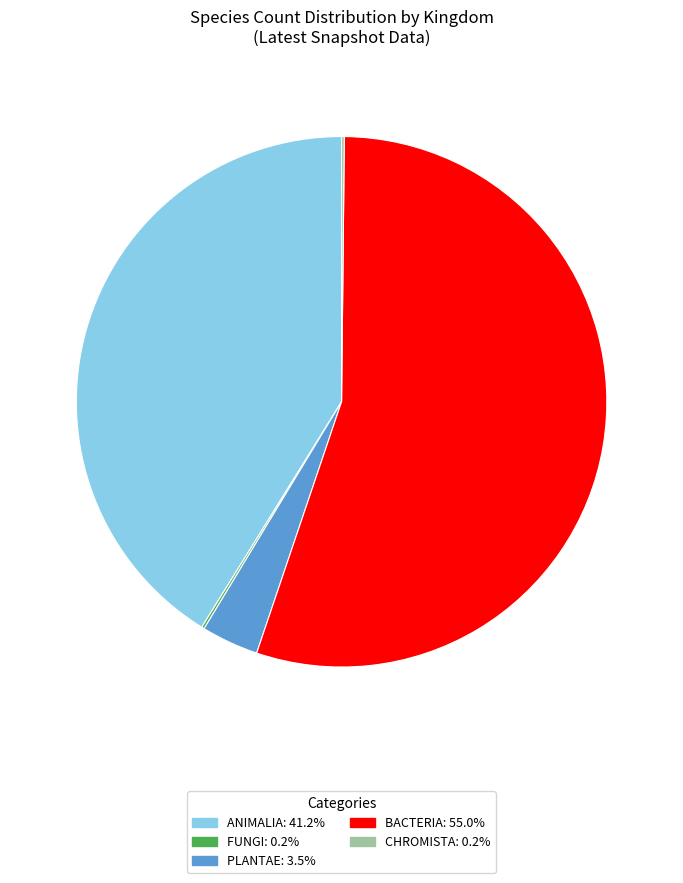

Is there any slice that represents more than half of the pie?

Yes